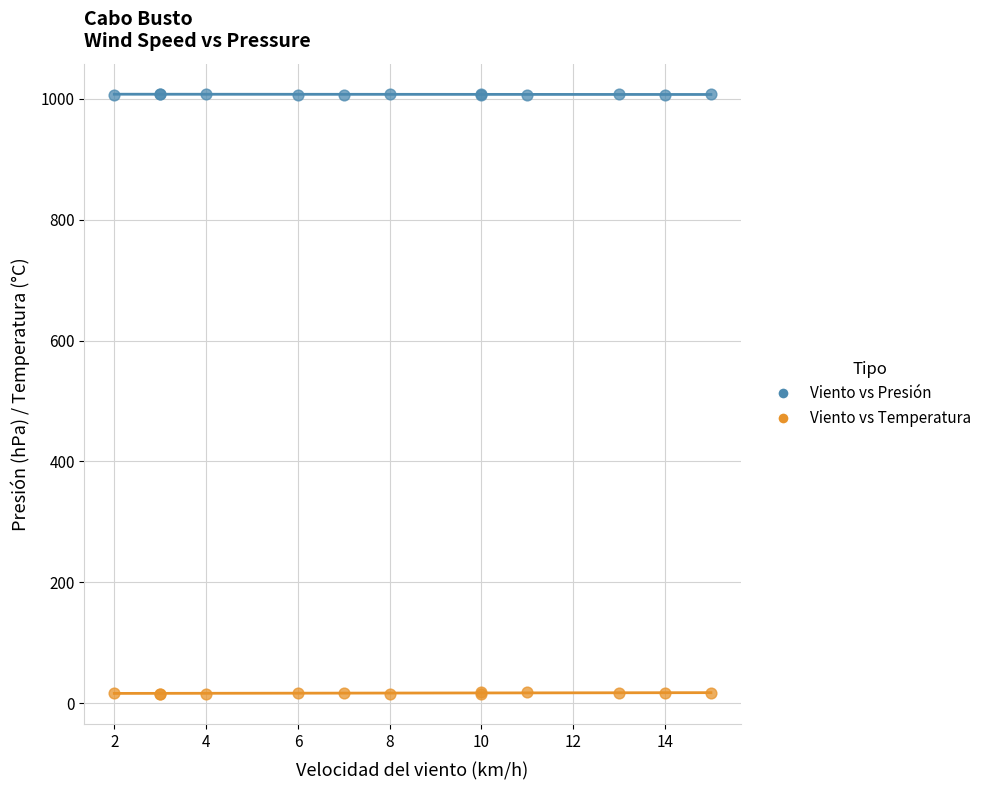

Which series reaches the minimum Y coordinate?

Viento vs Temperatura